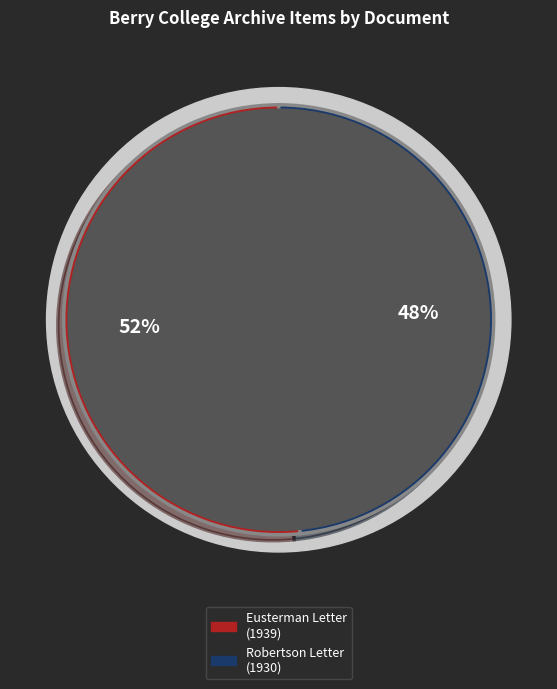

Is the sum of Letter to Martha Berry from Georgia Robertson and A Letter from Dr. George Eusterman greater than half?

Yes